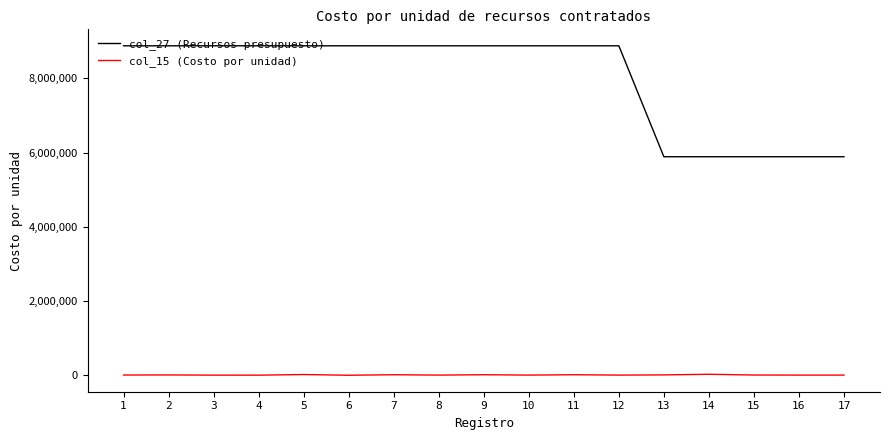

What is the greatest value displayed?

8878738